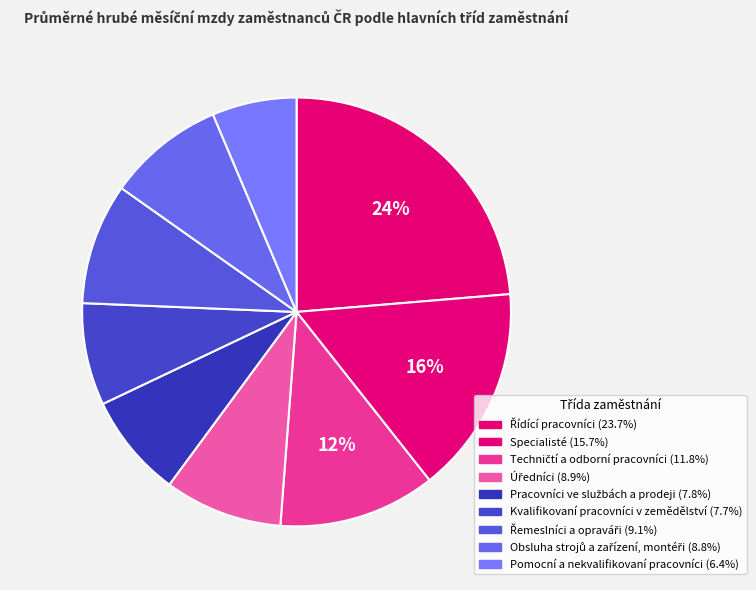

How many segments does this pie chart have?

9